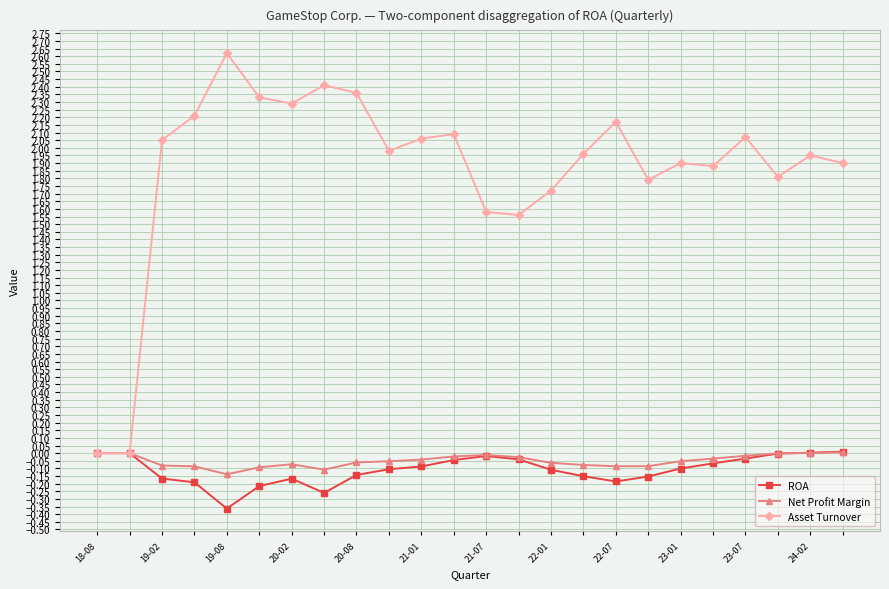

True or false: Asset Turnover has more than 2 interior local peaks.

True